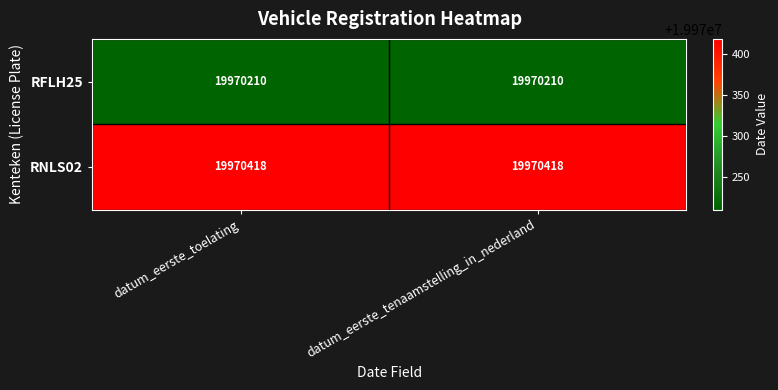

What is the average value of the RFLH25 series?

19970210